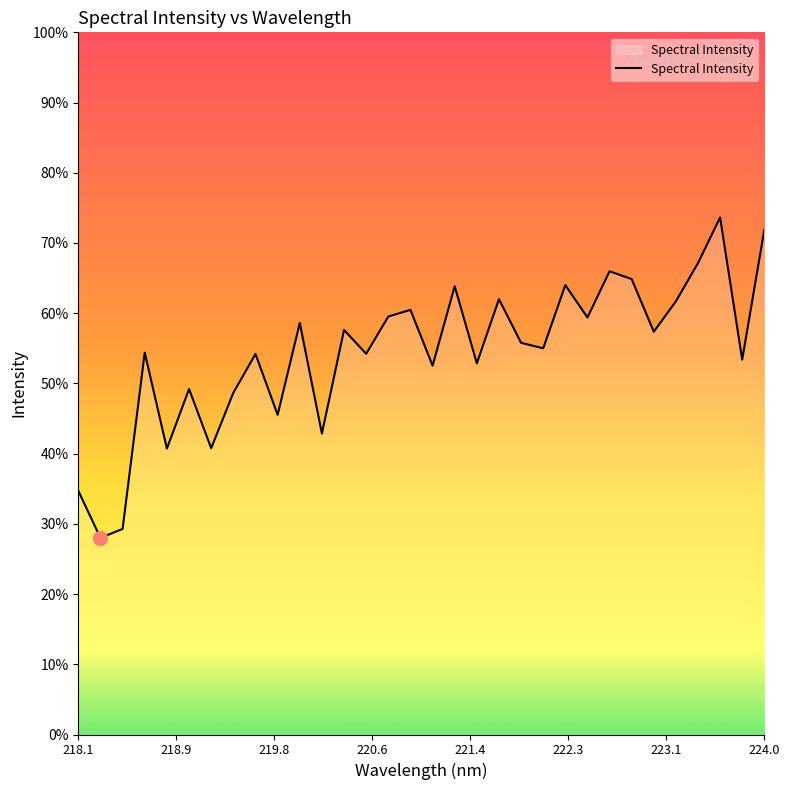

Rank the categories by value from highest to lowest.

223.5987, 223.9802, 223.408, 222.6447, 222.8355, 222.263, 221.3083, 221.6902, 223.2172, 220.9264, 220.7354, 222.4538, 219.9712, 220.3533, 223.0264, 221.8812, 222.0721, 218.6332, 220.5444, 219.589, 223.7895, 221.4993, 221.1174, 219.0156, 219.3979, 219.7801, 220.1623, 219.2067, 218.8244, 218.0596, 218.442, 218.2508